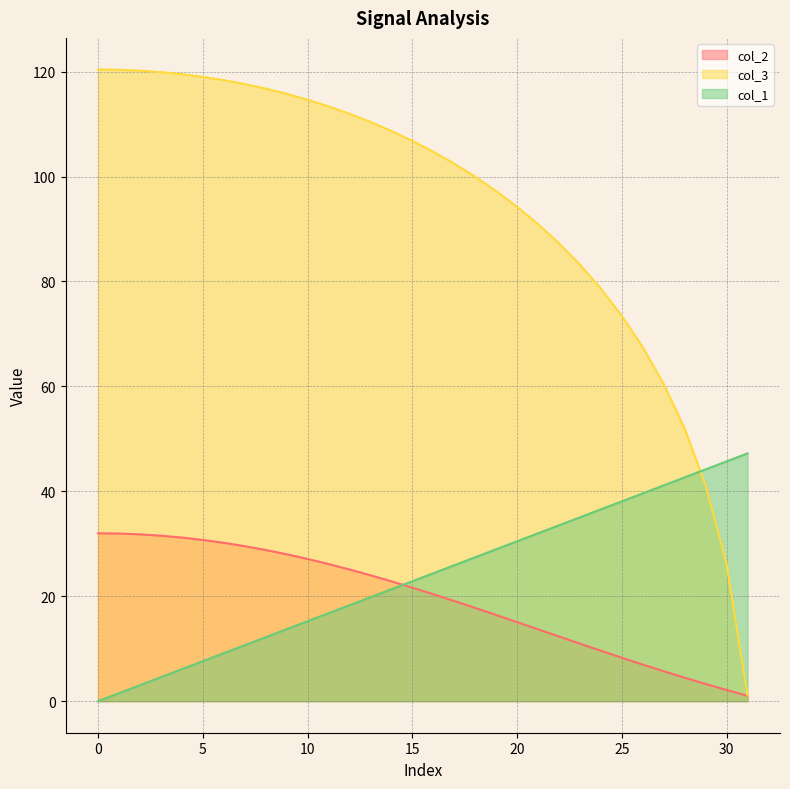

What is the difference between the col_1 values at 30 and 2?

42.7